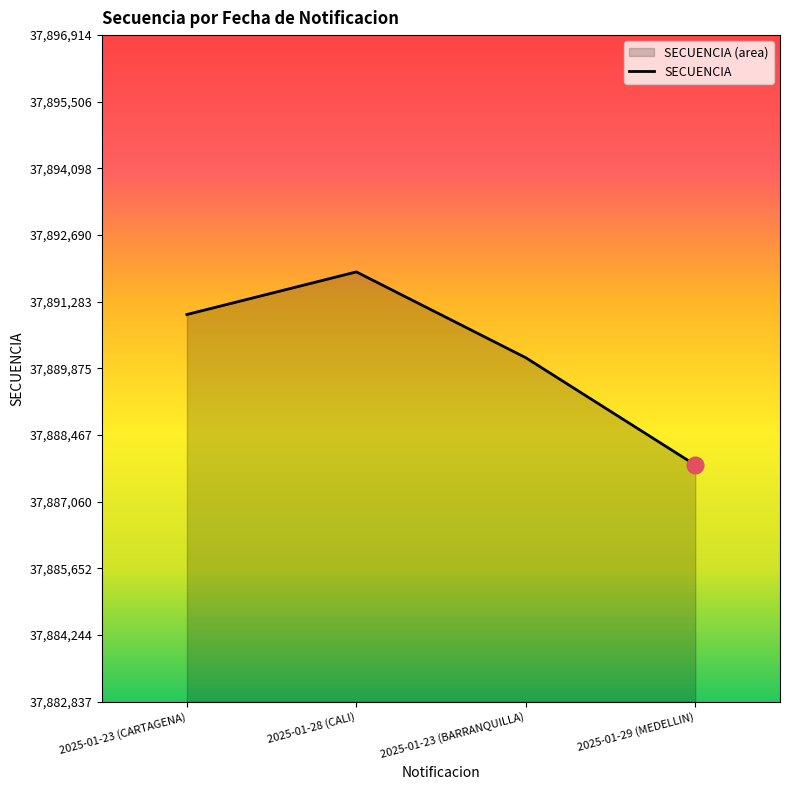

What is the change in value from 2025-01-23 (BARRANQUILLA) to 2025-01-29 (MEDELLIN)?

-2265